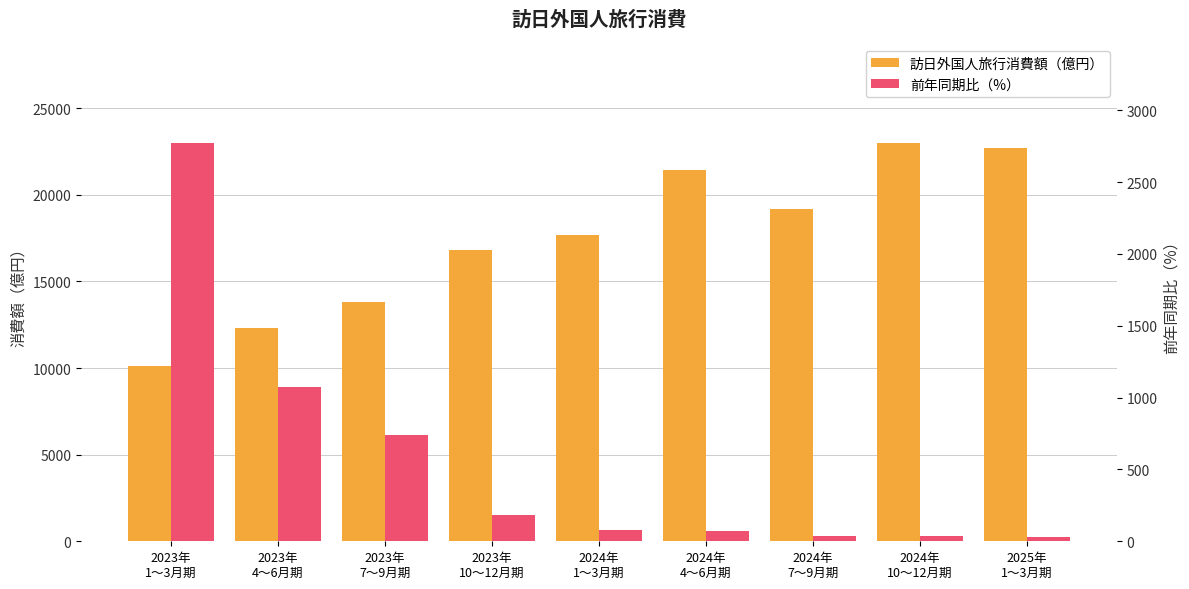

True or false: 前年同期比（%） has a value of 42.5 at 2024年
4～6月期.

False